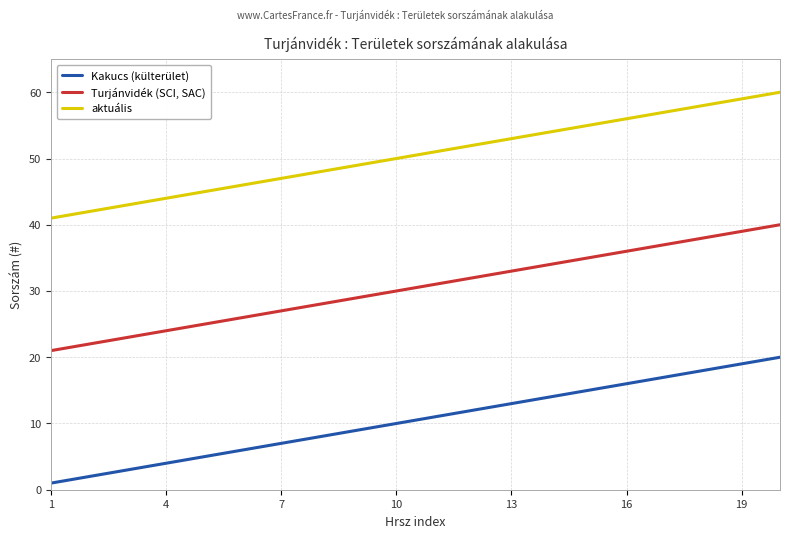

Which series has the largest total across all categories?

aktuális